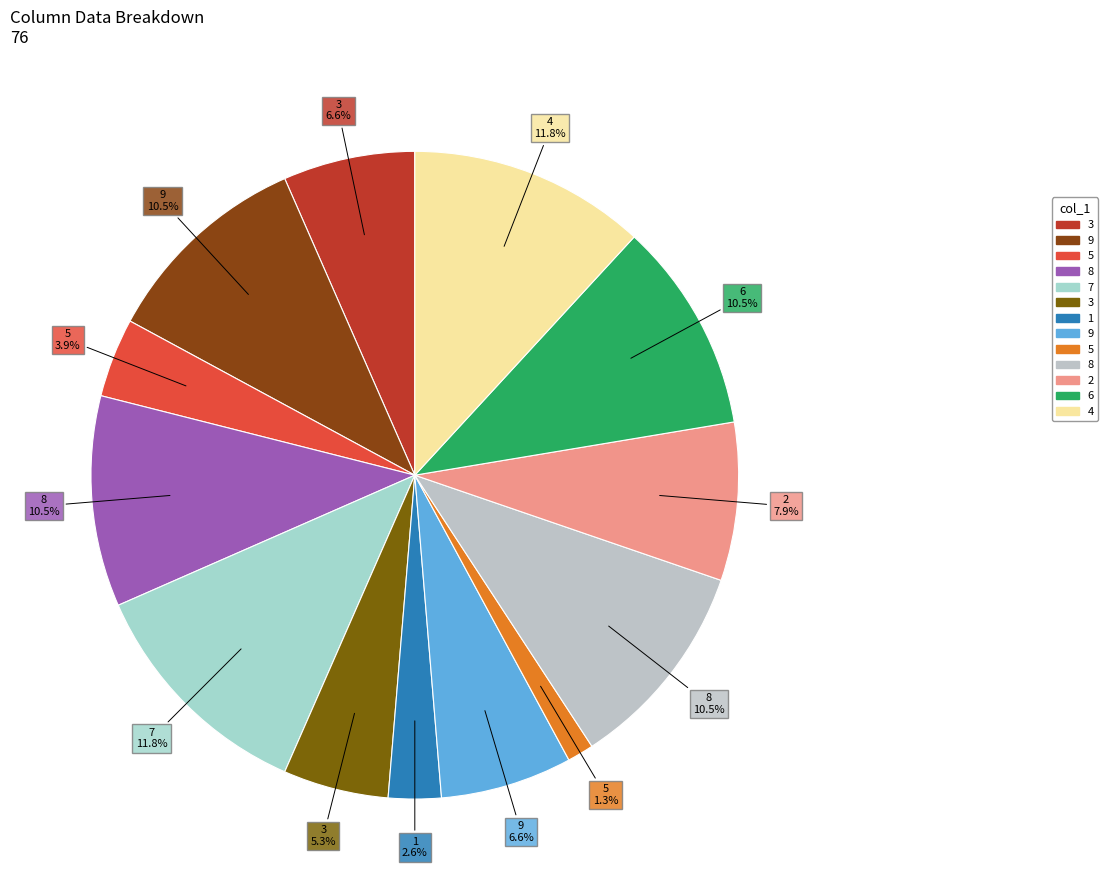

Does any single category account for the majority?

No